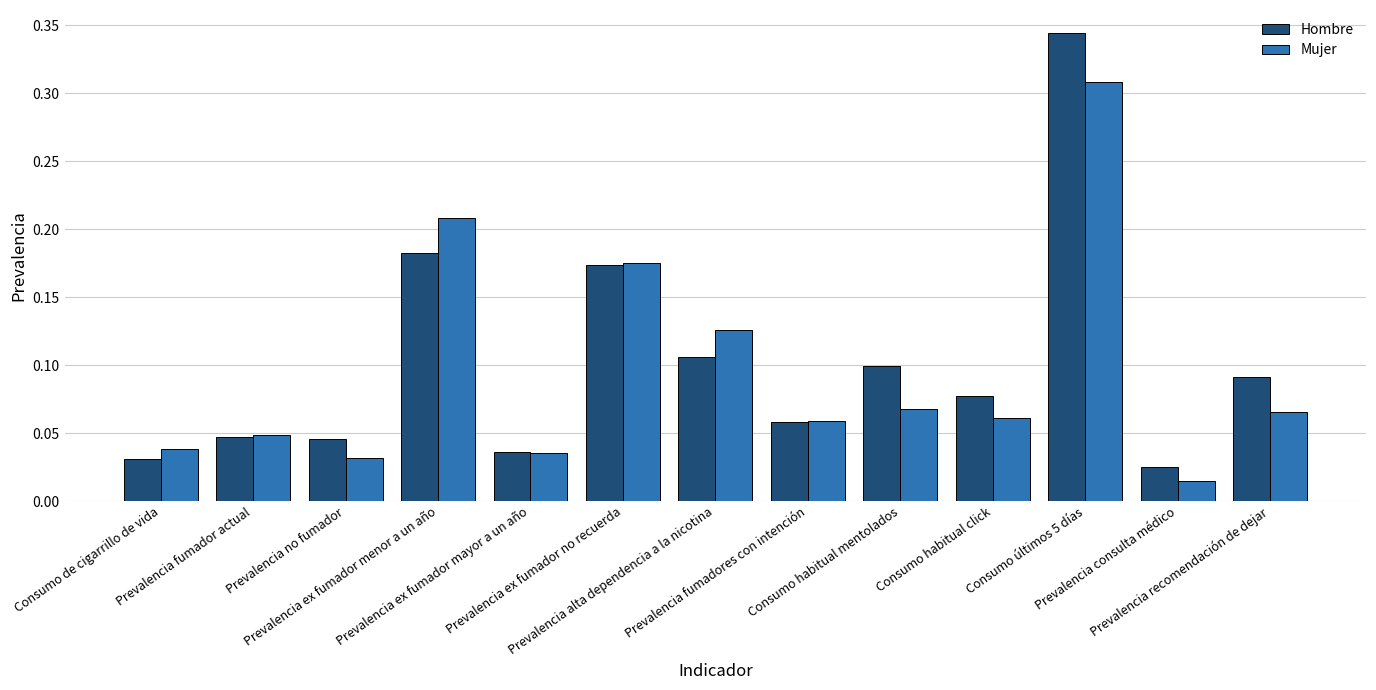

What are all the series names shown in the legend?

Hombre, Mujer